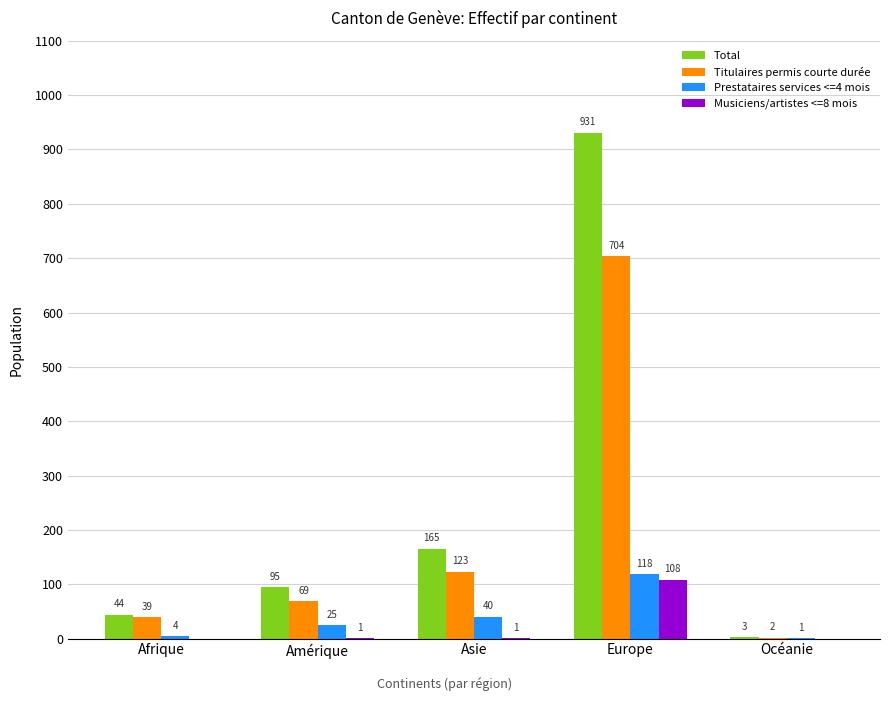

At which category is the sum across all series the highest?

Europe